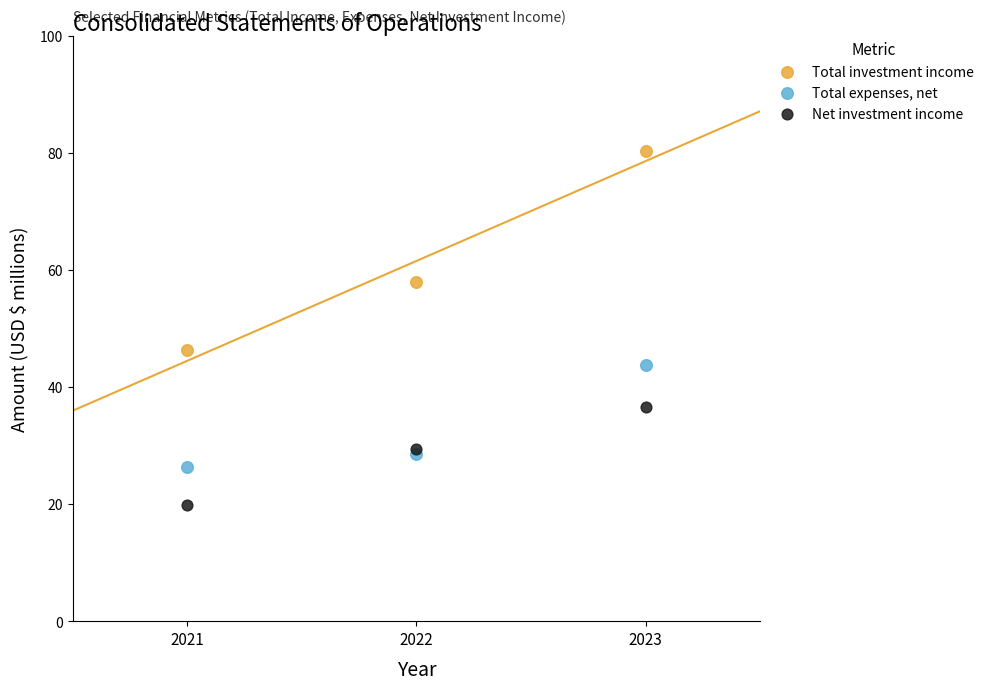

In the Total investment income series, what Y value is closest to 63?

57.9